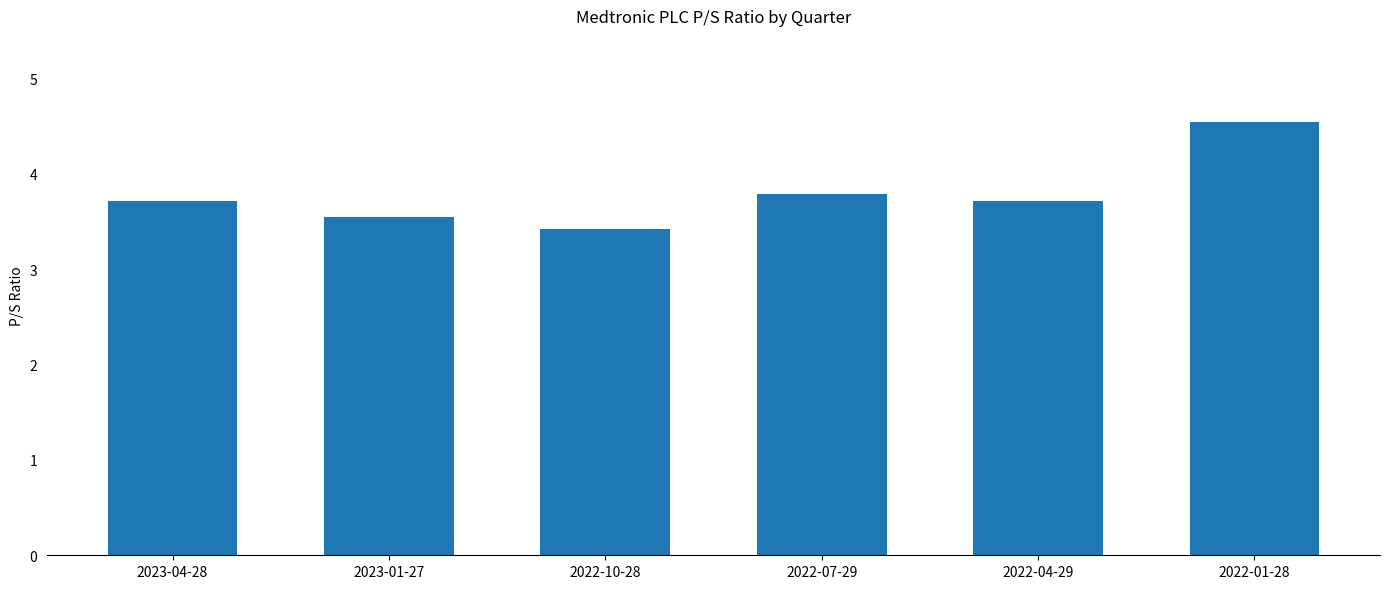

What is the maximum value shown in the chart?

4.5